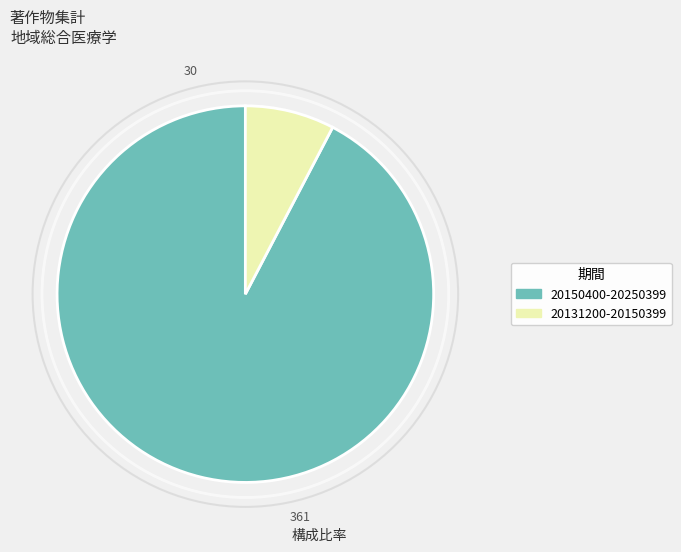

Do 20131200-20150399 and 20150400-20250399 together represent more than half of the pie?

Yes